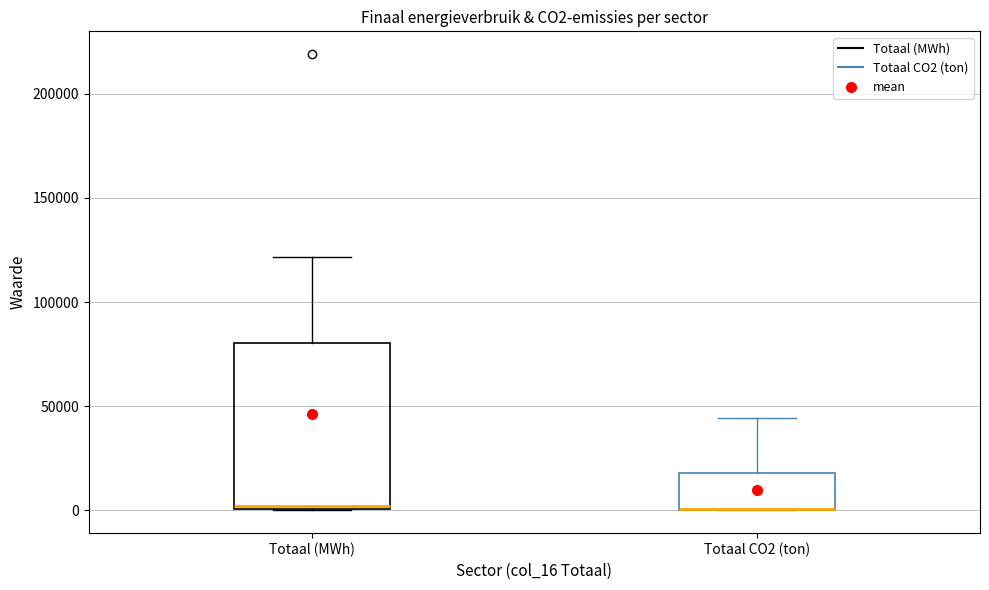

Comparing the boxes themselves (not the whiskers), which one is the tallest?

Totaal (MWh)